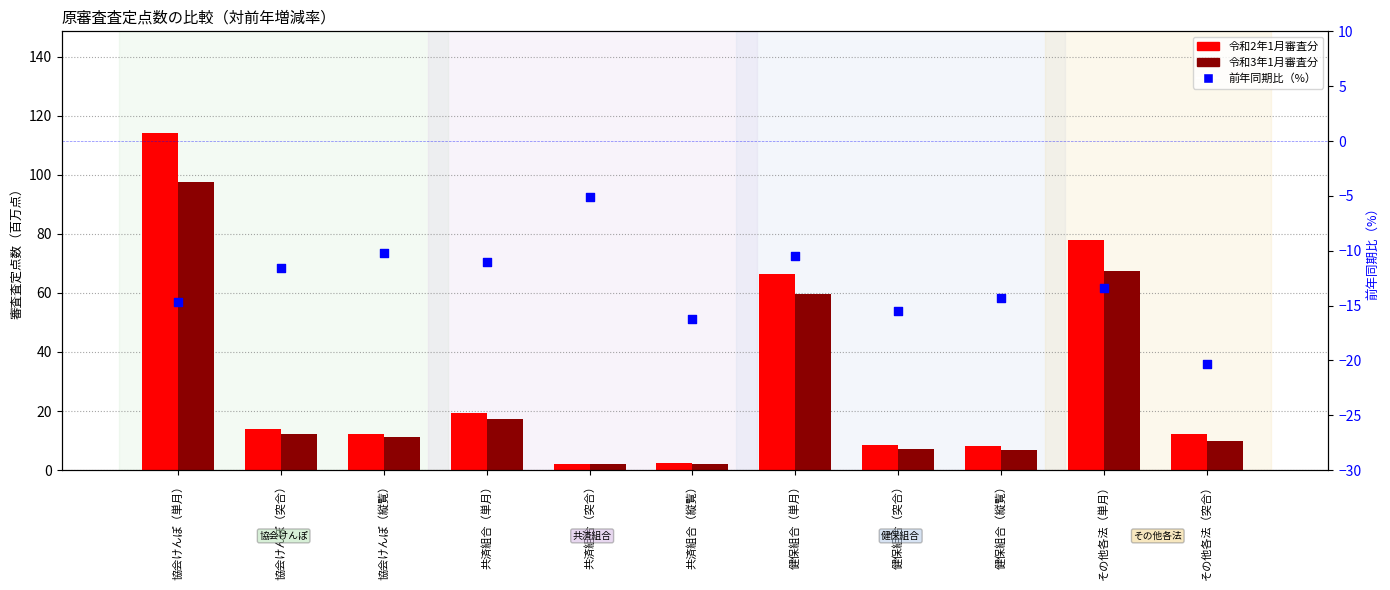

Which series reaches the maximum Y coordinate?

令和2年1月審査分